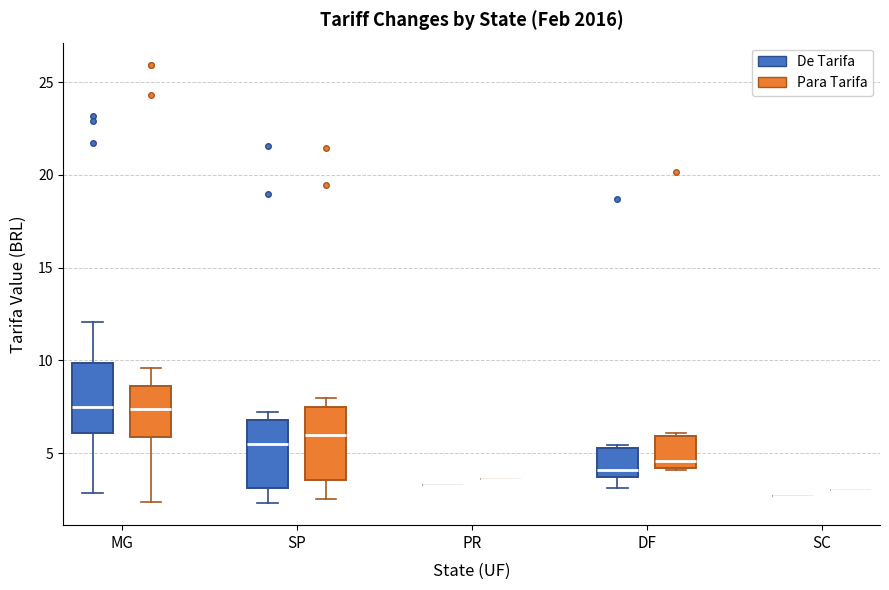

Reading left to right, read every box against the y-axis: the position of its median line, the range the box covers, and the ends of its whiskers. The values are not printed on the chart, so give them approximately, as read against the axis.

MG (De Tarifa): median 7.5, box 6.0 to 10.0, whiskers 3.0 to 12.0
MG (Para Tarifa): median 7.5, box 6.0 to 8.5, whiskers 2.5 to 9.5
SP (De Tarifa): median 5.5, box 3.0 to 7.0, whiskers 2.5 to 7.0 (just above the box's upper edge)
SP (Para Tarifa): median 6.0, box 3.5 to 7.5, whiskers 2.5 to 8.0
PR (De Tarifa): box collapsed to a line at 3.5, whiskers 3.5 to 3.5
PR (Para Tarifa): box collapsed to a line at 3.5, whiskers 3.5 to 3.5
DF (De Tarifa): median 4.0, box 3.5 to 5.5, whiskers 3.0 to 5.5 (just above the box's upper edge)
DF (Para Tarifa): median 4.5, box 4.0 to 6.0, whiskers 4.0 to 6.0 (just above the box's upper edge)
SC (De Tarifa): box collapsed to a line at 2.5, whiskers 2.5 to 2.5
SC (Para Tarifa): box collapsed to a line at 3.0, whiskers 3.0 to 3.0